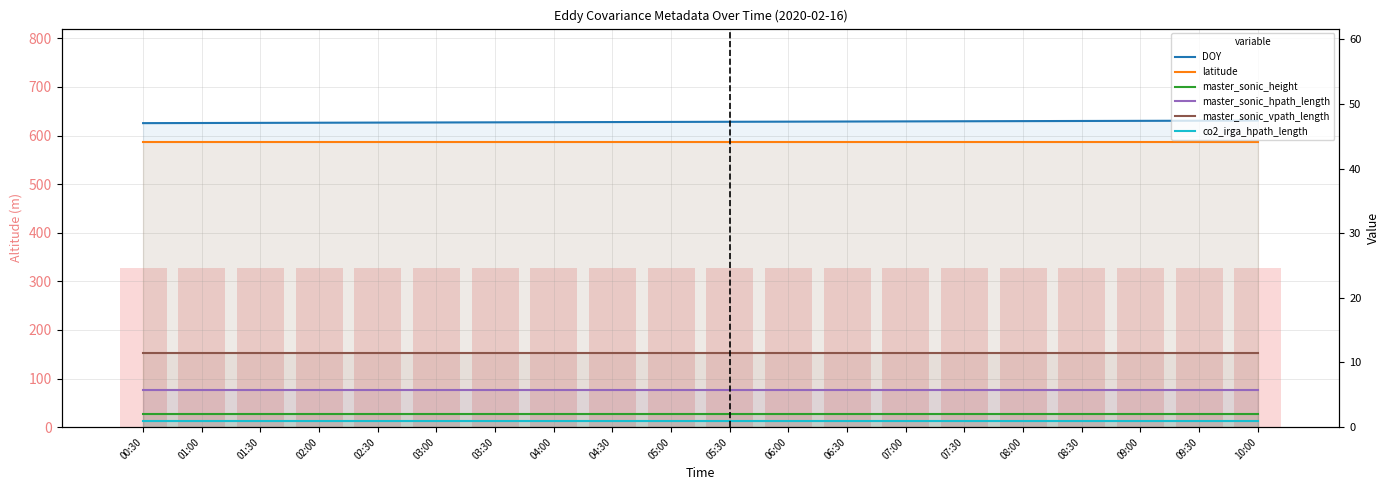

The DOY series shows 68.6 at 06:00. True or false?

False